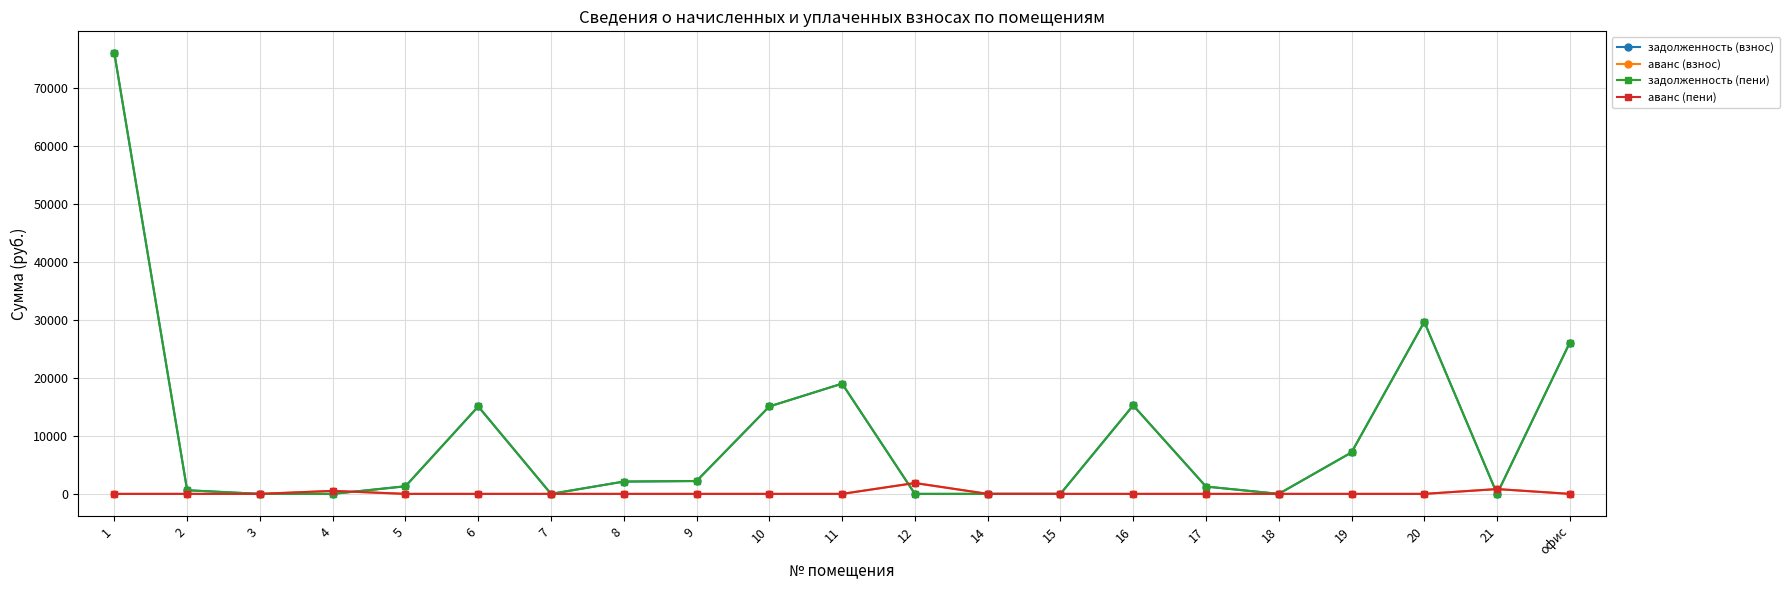

Between 5 and 19, which is larger?

19